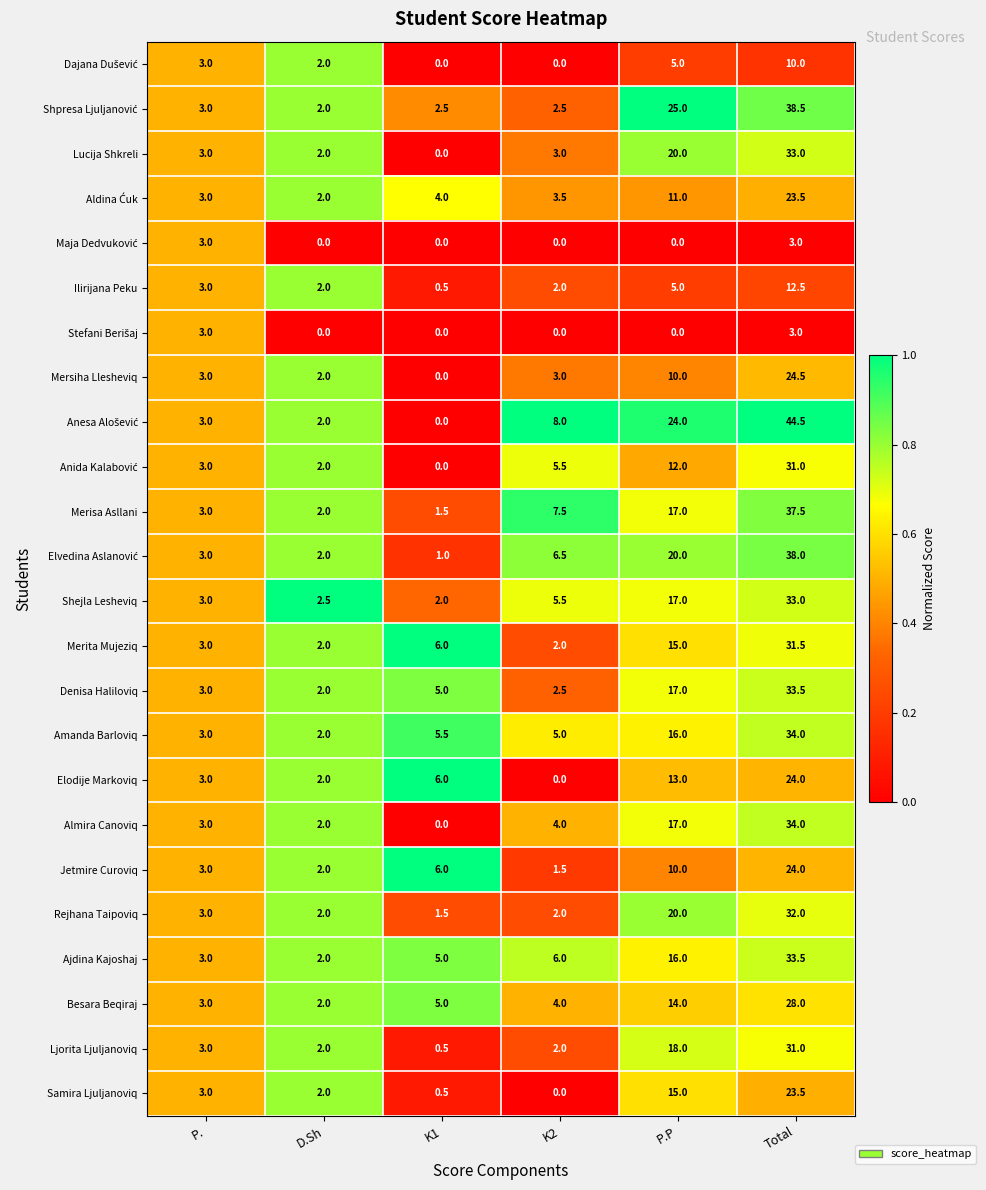

The Jetmire Curoviq series shows 10.0 at P.P. True or false?

True